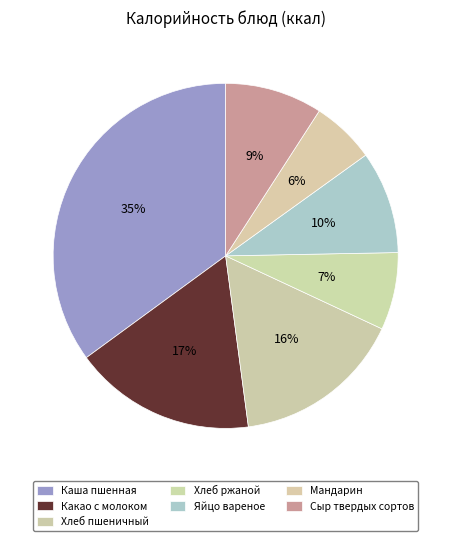

Count the number of slices in the pie.

7